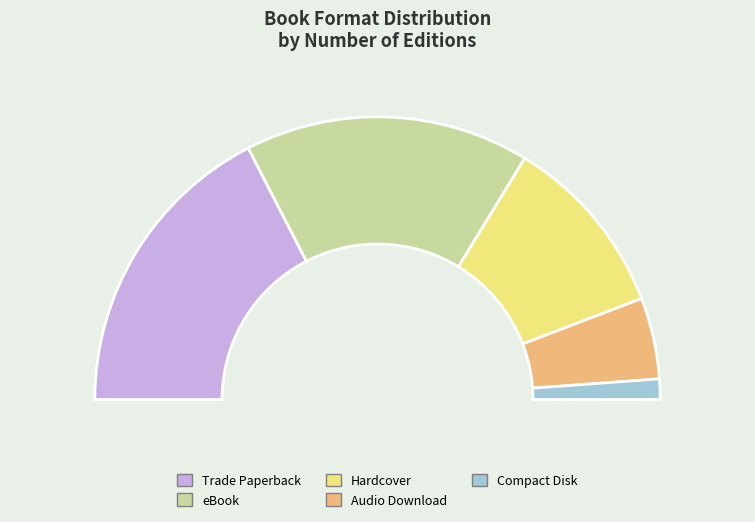

Count the number of slices in the pie.

5